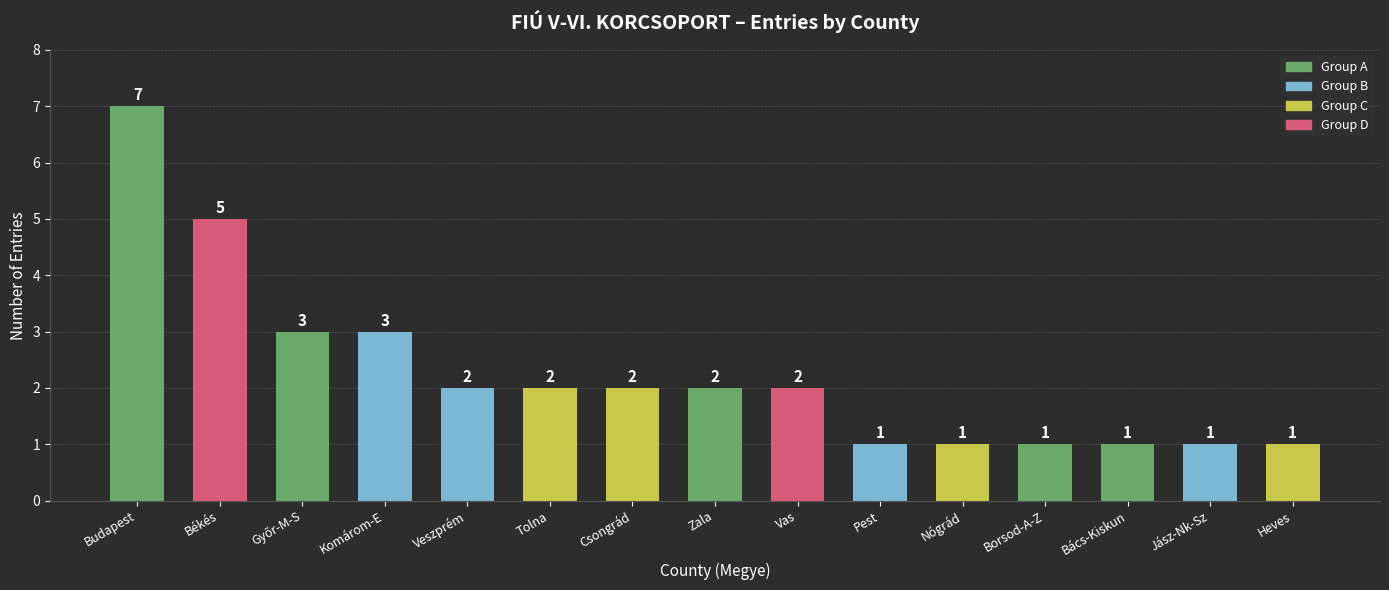

What is the difference between the second highest and second lowest values?

4